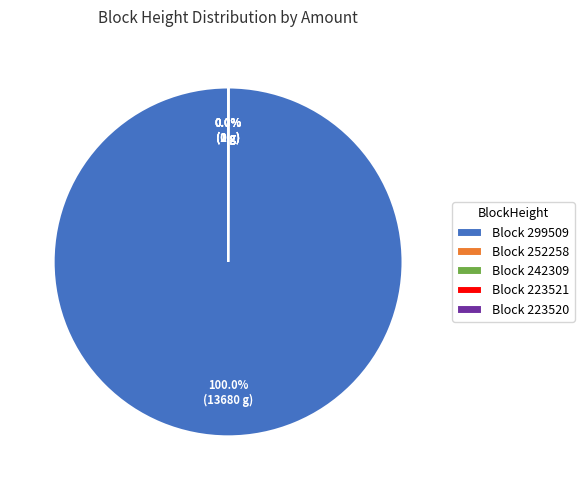

Which category accounts for the majority?

299509